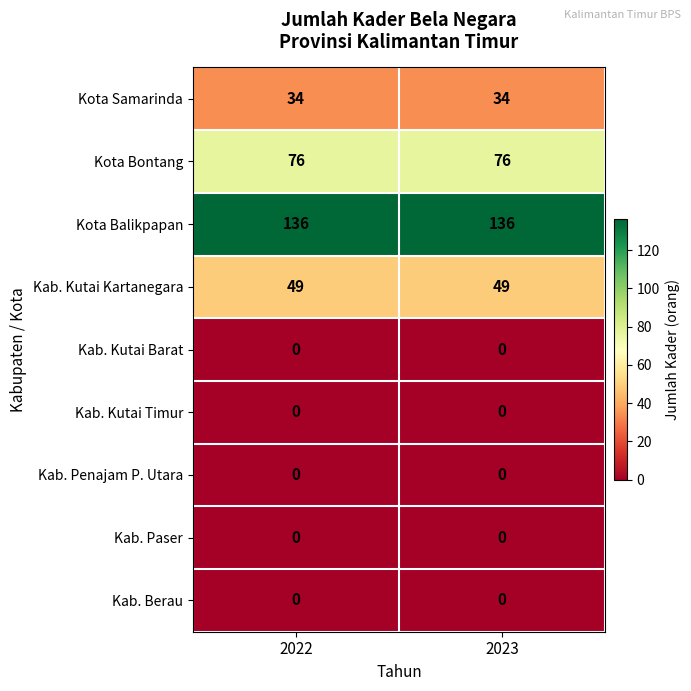

Which series has the largest total across all categories?

Kota Balikpapan